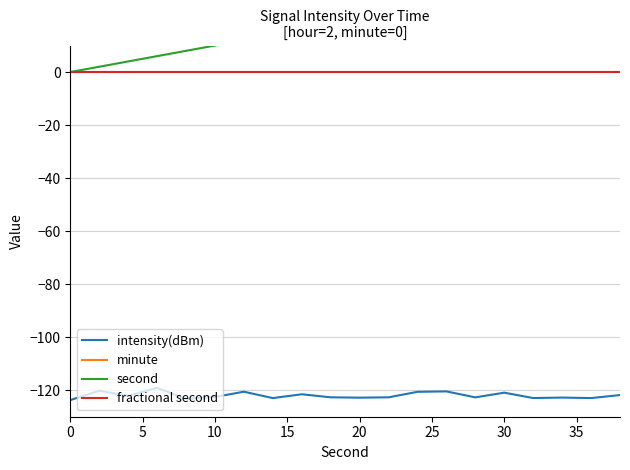

Reading right to left, what are all the values shown in this chart?

intensity(dBm): -121.8	-123.0	-122.8	-123.0	-120.9	-122.7	-120.4	-120.6	-122.7	-122.8	-122.7	-121.5	-123.0	-120.6	-122.5	-123.2	-119.1	-122.1	-120.2	-123.7
minute: 0.0	0.0	0.0	0.0	0.0	0.0	0.0	0.0	0.0	0.0	0.0	0.0	0.0	0.0	0.0	0.0	0.0	0.0	0.0	0.0
second: 38.0	36.0	34.0	32.0	30.0	28.0	26.0	24.0	22.0	20.0	18.0	16.0	14.0	12.0	10.0	8.0	6.0	4.0	2.0	0.0
fractional second: 0.0	0.0	0.0	0.0	0.0	0.0	0.0	0.0	0.0	0.0	0.0	0.0	0.0	0.0	0.0	0.0	0.0	0.0	0.0	0.0